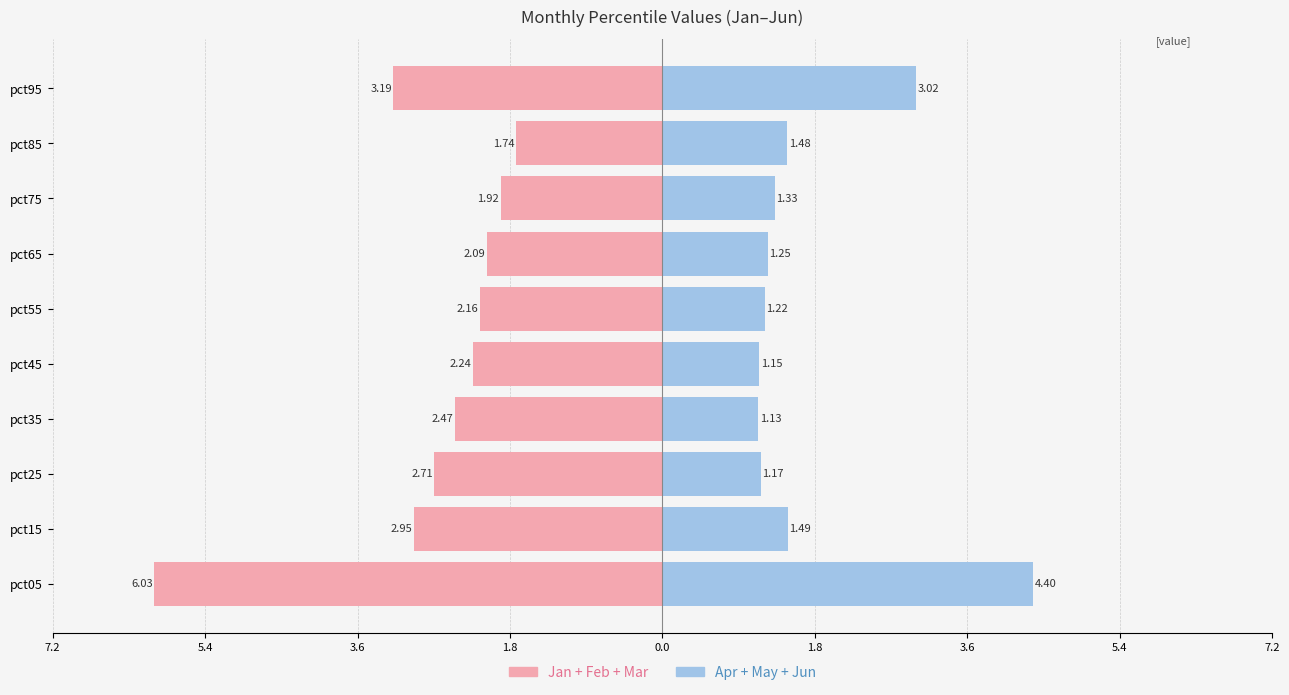

The value of Jan+Feb+Mar at pct45 is -3.0. True or false?

False